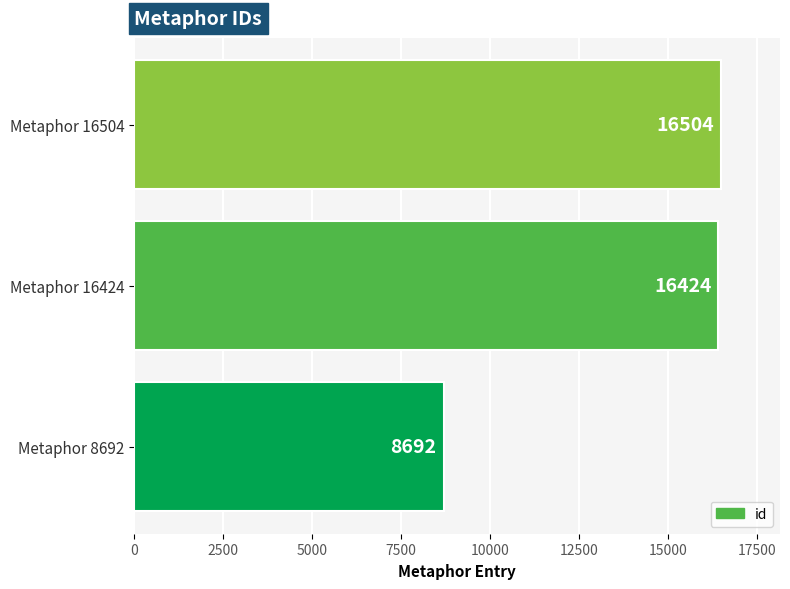

The value at Metaphor 16504 is 25619. True or false?

False